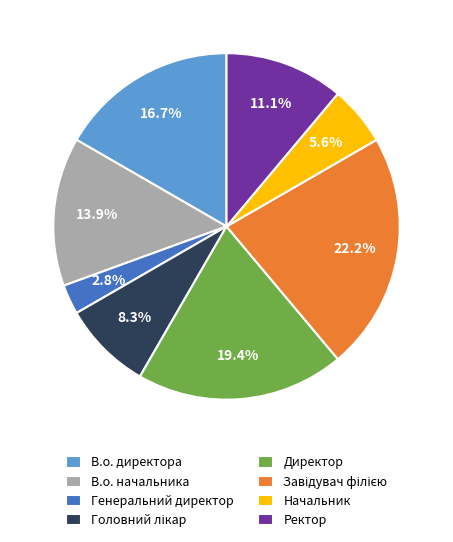

Which category has the smallest portion of the pie?

Генеральний директор